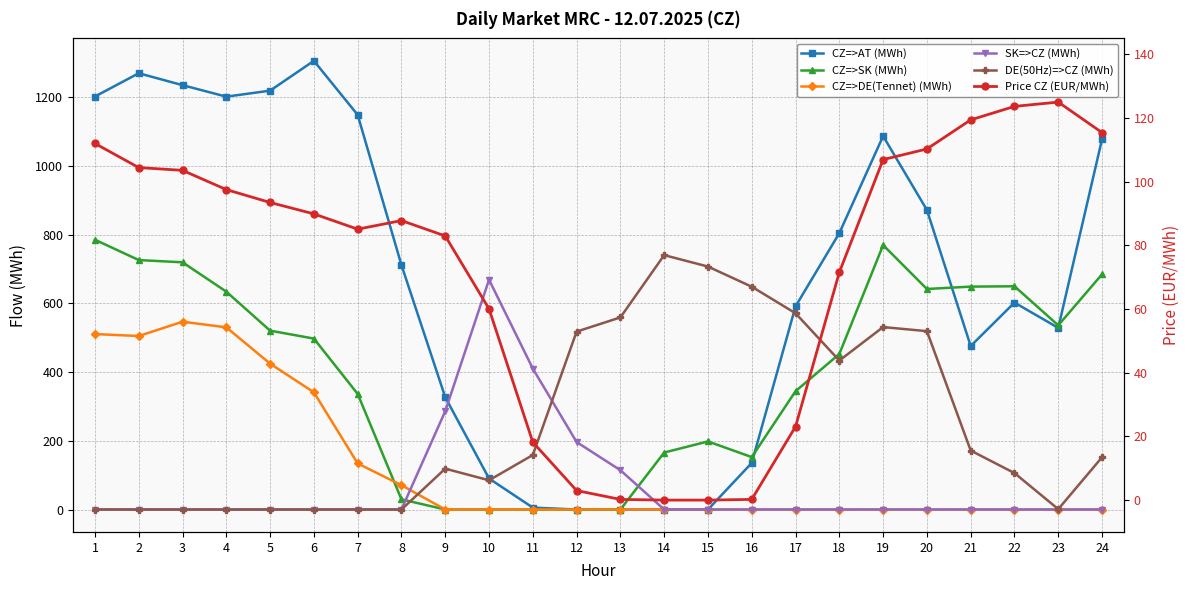

At which category is the sum across all series the highest?

1